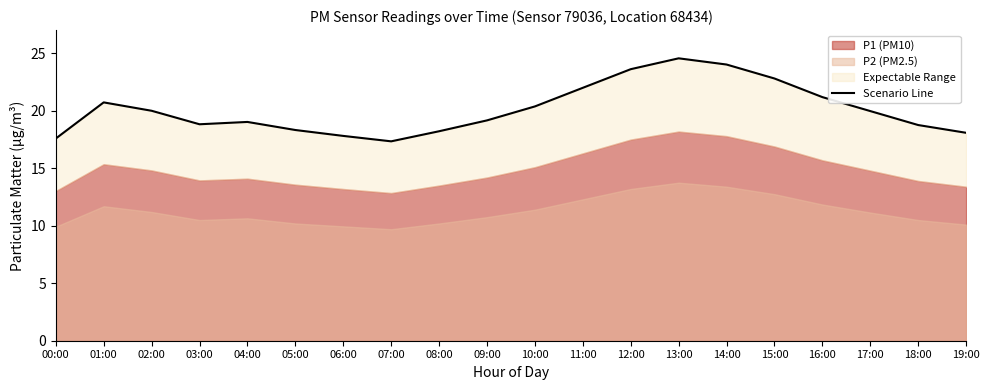

Reading left to right, list all the values displayed in this chart.

17.6	20.7	20.0	18.8	19.0	18.3	17.8	17.3	18.2	19.2	20.4	22.0	23.6	24.6	24.0	22.8	21.2	20.0	18.8	18.1